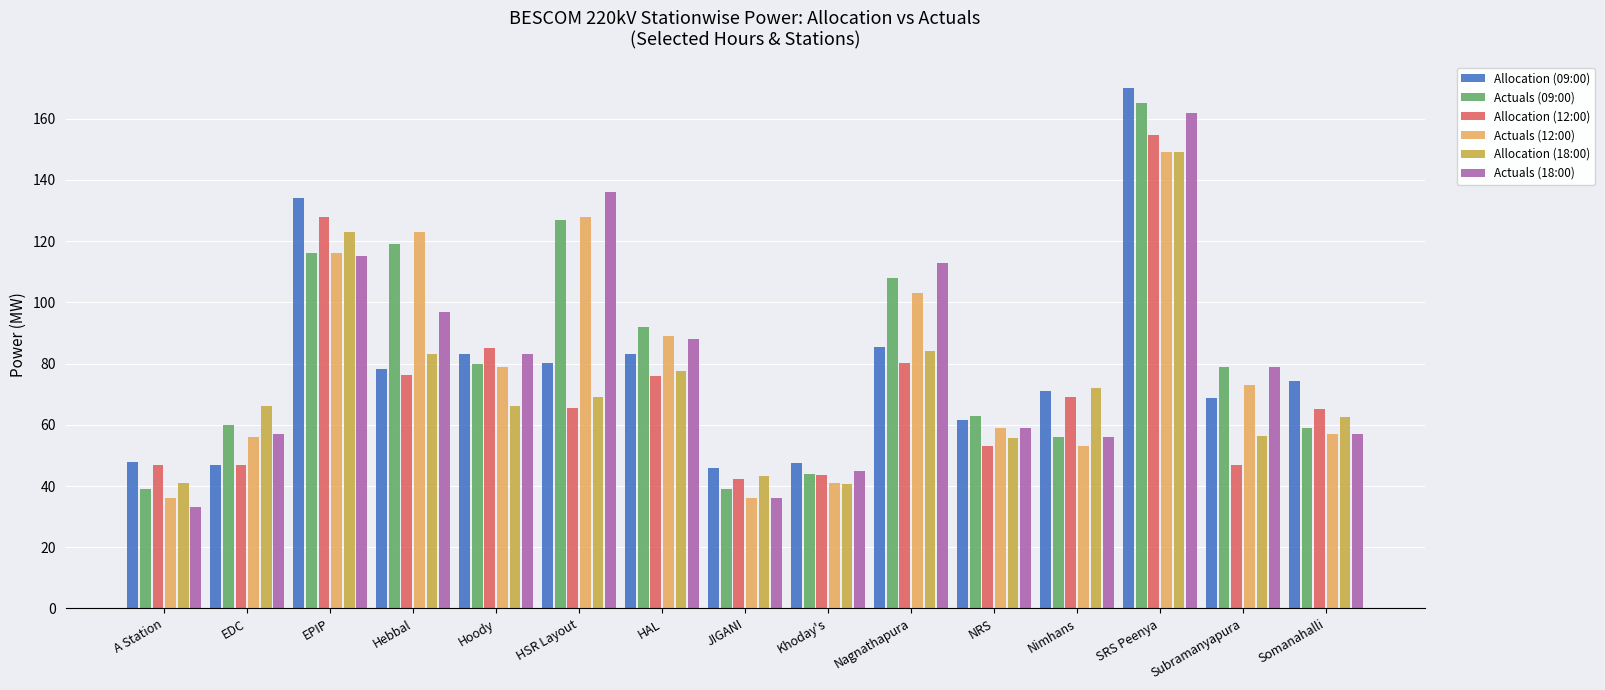

What is the difference between the highest and lowest values at A Station?

15.0